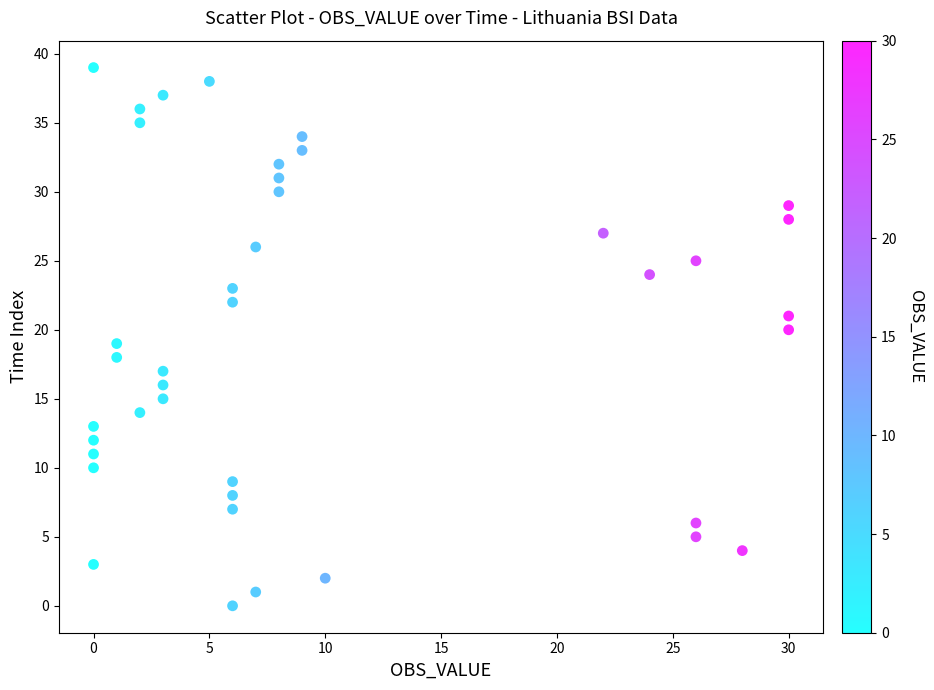

What is the range of X values (max minus min)?

30